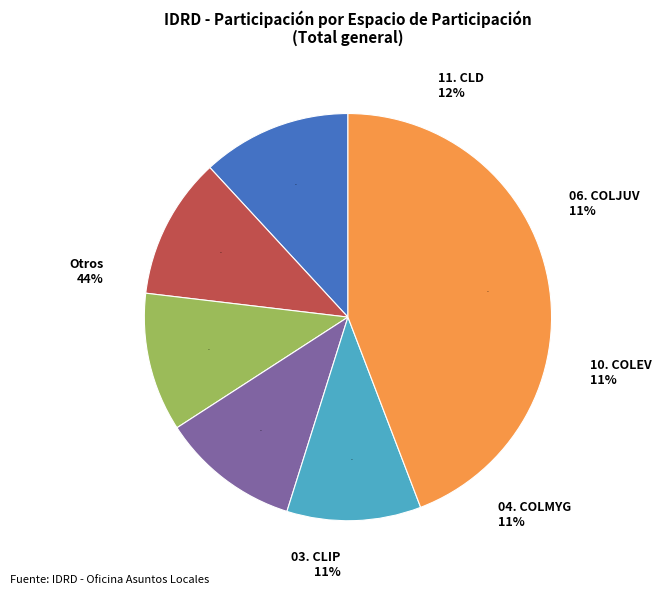

True or false: 02. UAT accounts for 24% of the total.

False